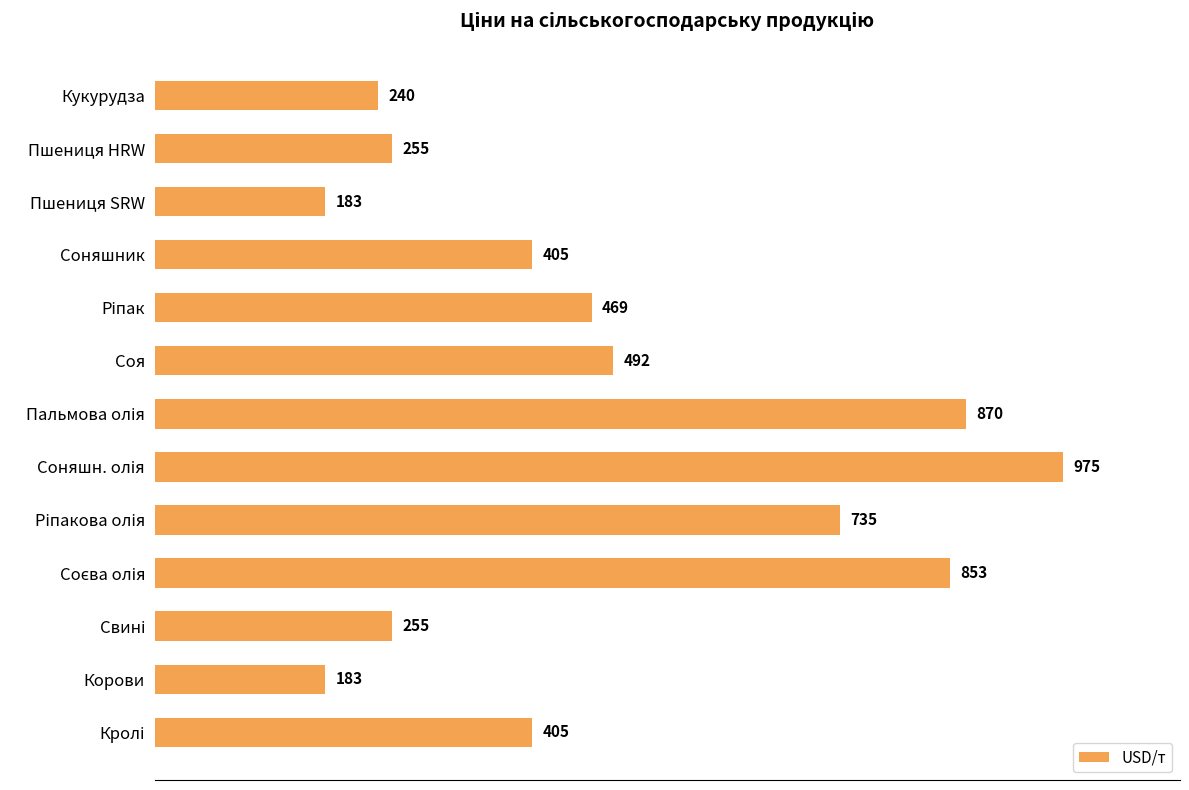

How many values are below 405?

5